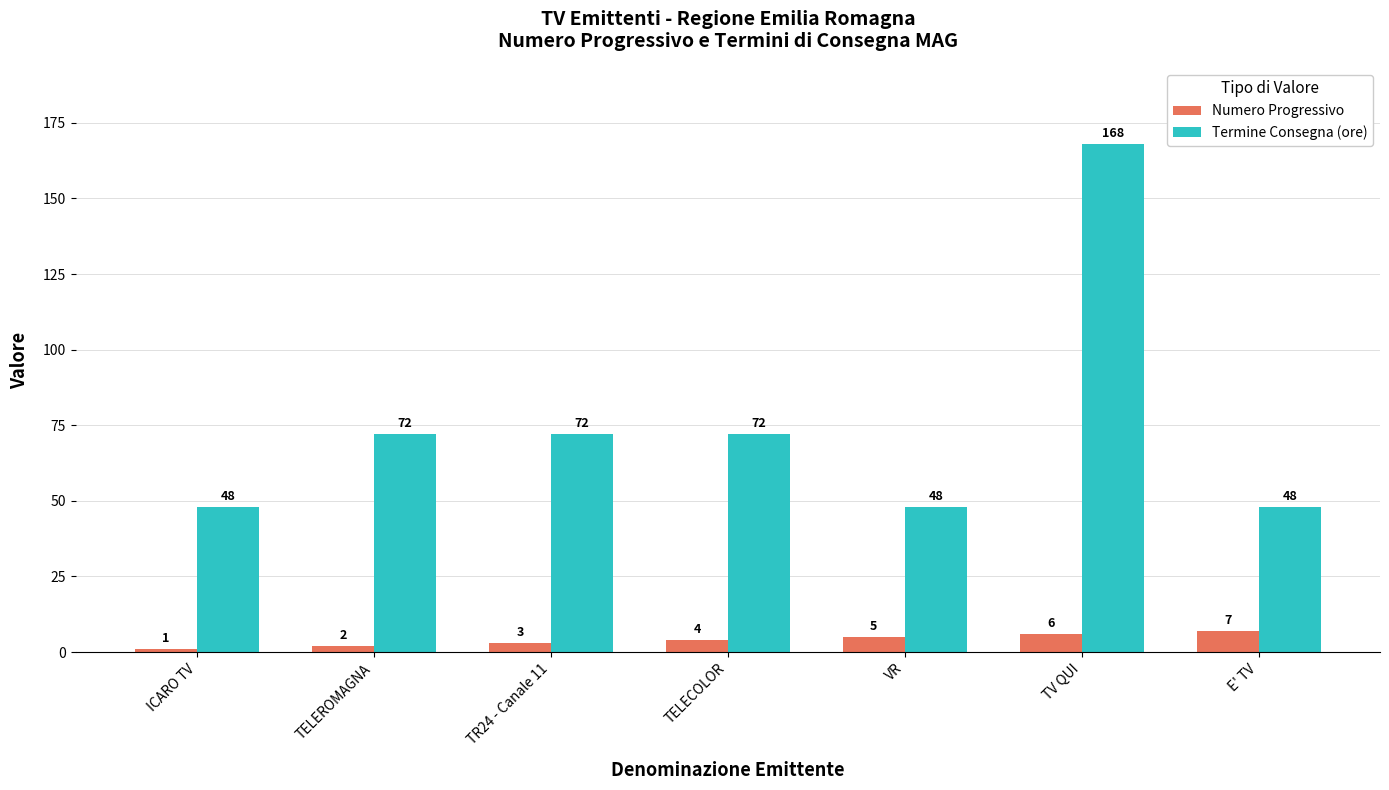

What is the spread (max minus min) of values at VR?

43